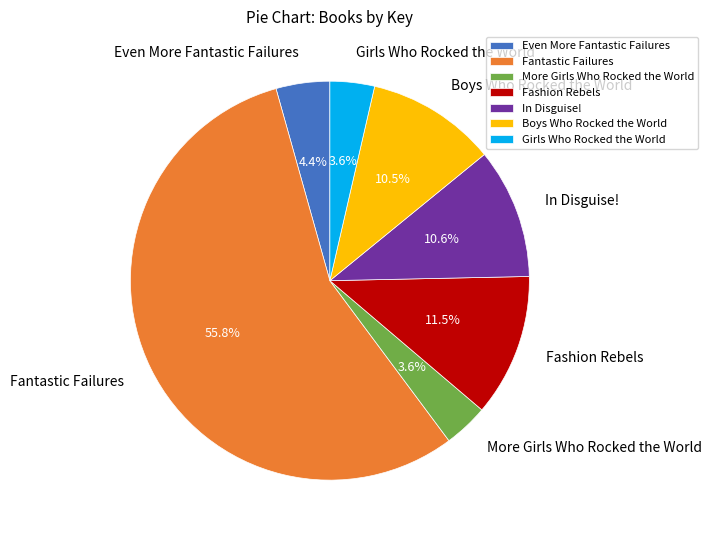

Which category has the biggest portion of the pie?

Fantastic Failures